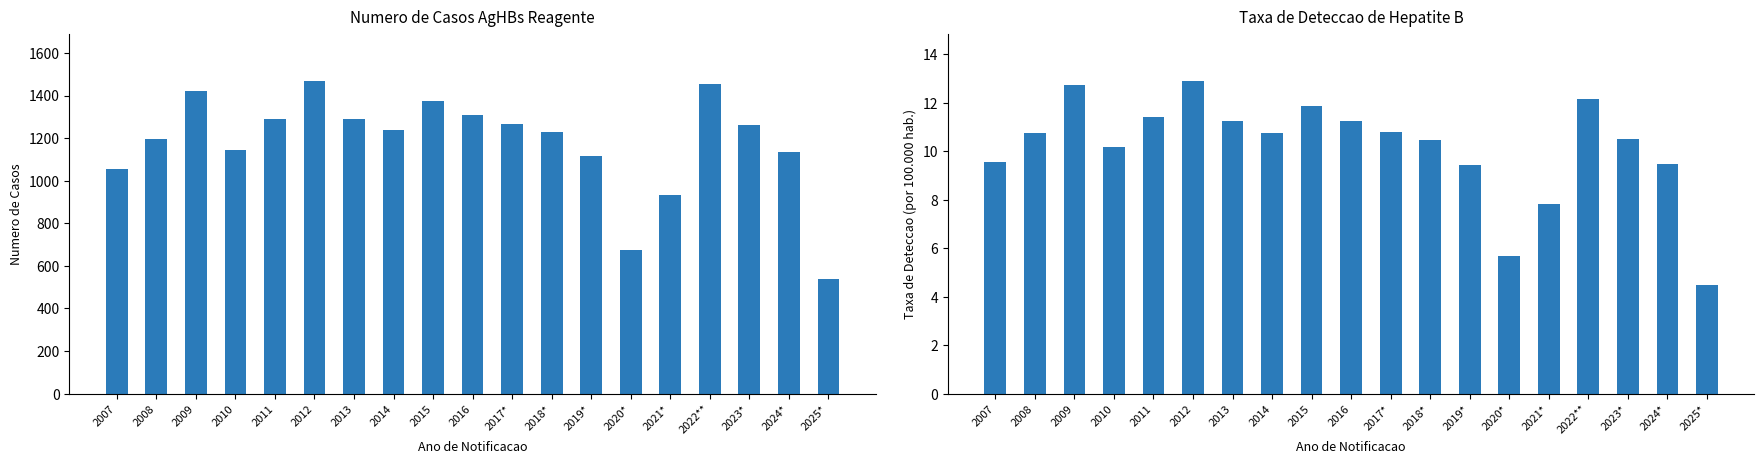

What is the label of the 11th bar from the right?

2015